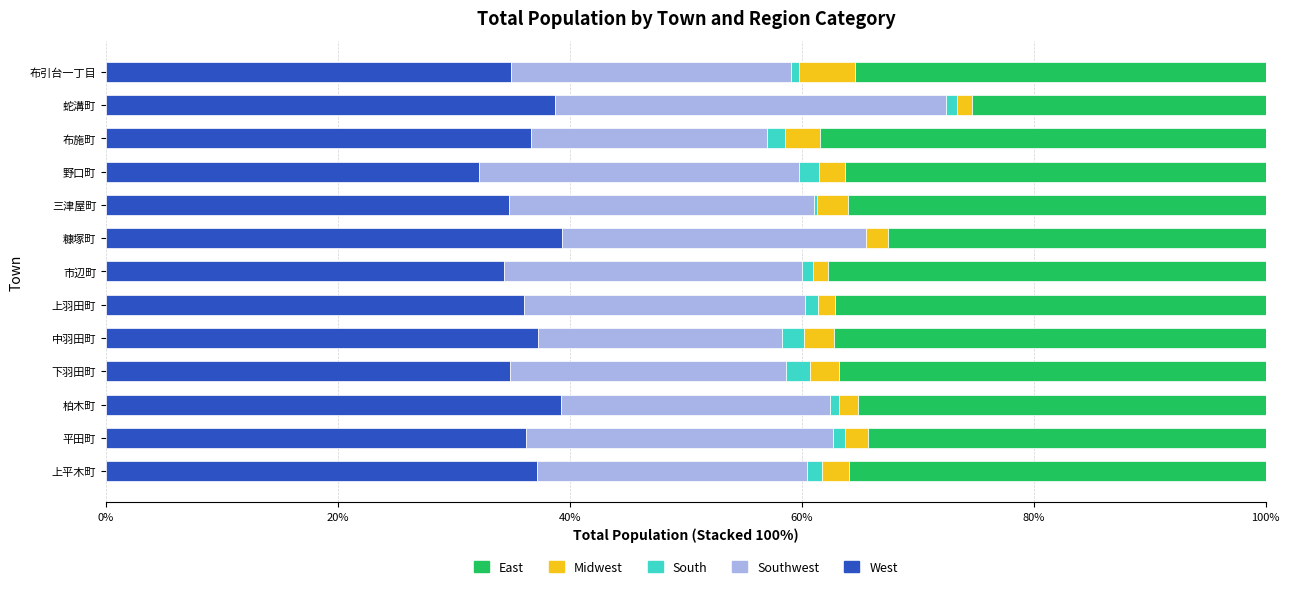

The value of West at 上羽田町 is 36.0. True or false?

True